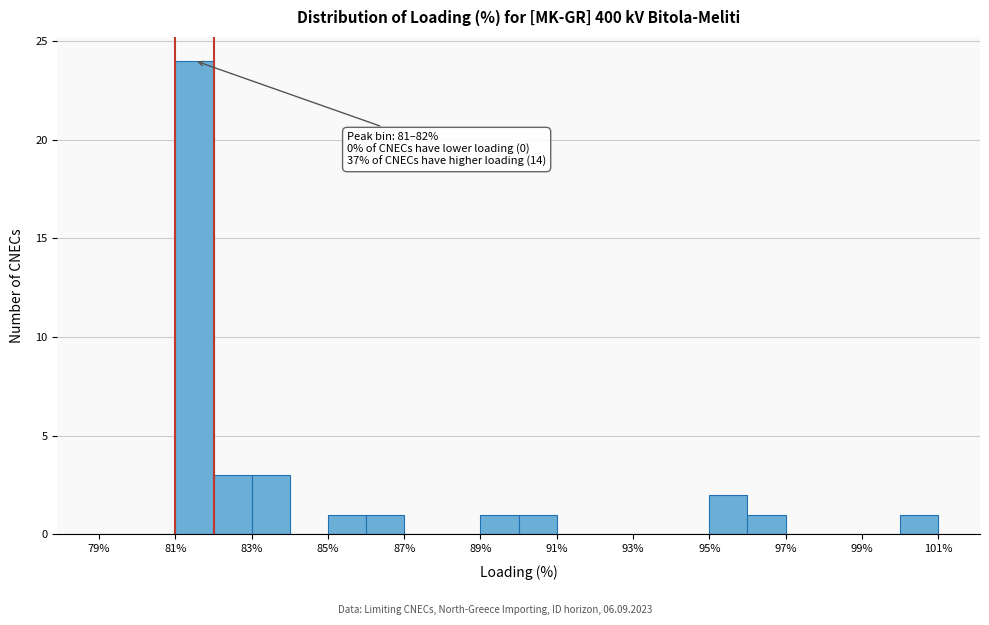

Over which range of the x-axis is the bar tallest?

81 to 82